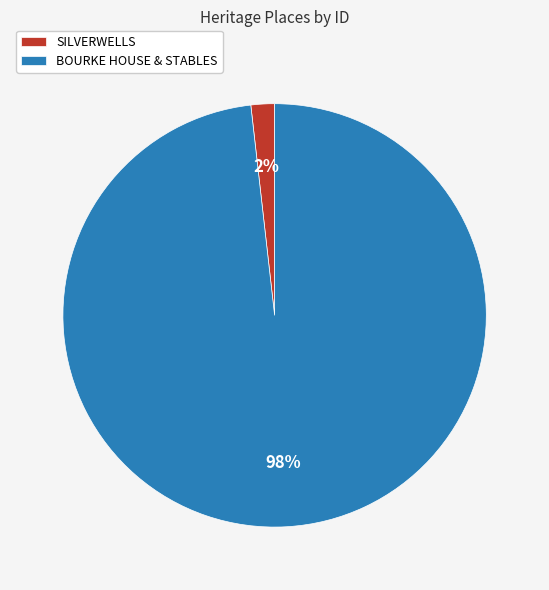

Rank the categories by value from lowest to highest.

SILVERWELLS, BOURKE HOUSE & STABLES